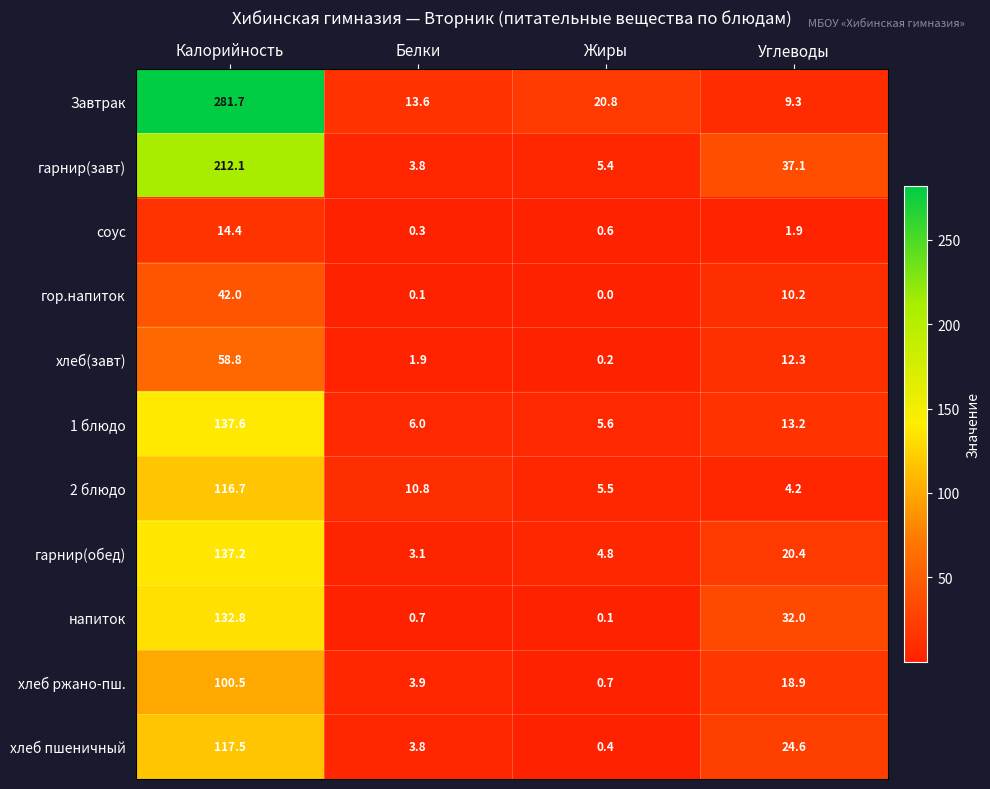

What is the average value of the гарнир(обед) series?

41.4